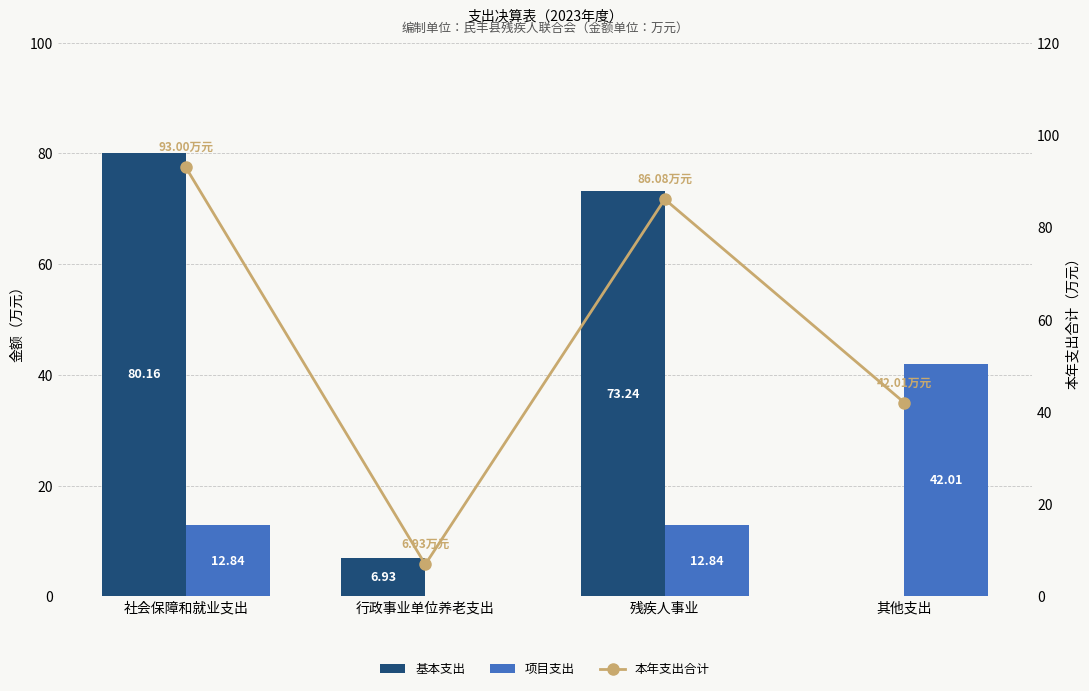

Which series changed the most between 社会保障和就业支出 and 残疾人事业?

基本支出